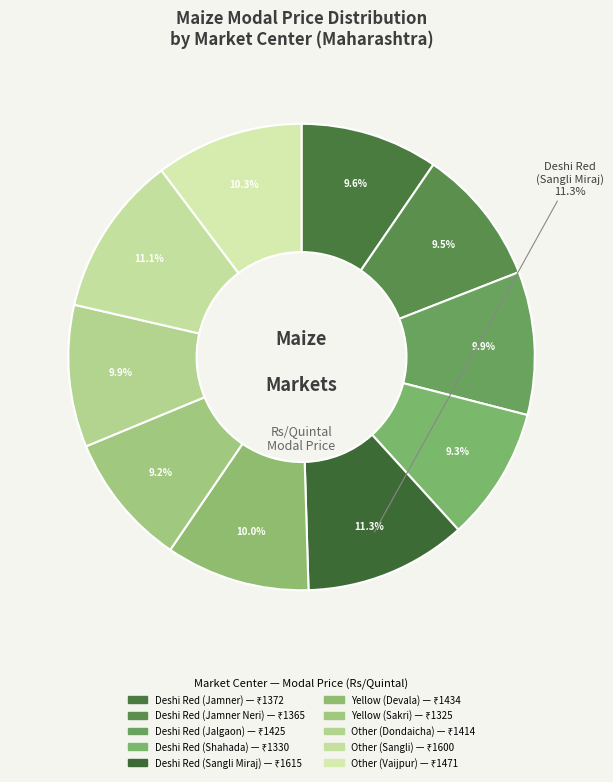

Rank the categories by value from lowest to highest.

Yellow (Sakri), Deshi Red (Shahada), Deshi Red (Jamner Neri), Deshi Red (Jamner), Other (Dondaicha), Deshi Red (Jalgaon), Yellow (Devala), Other (Vaijpur), Other (Sangli), Deshi Red (Sangli Miraj)